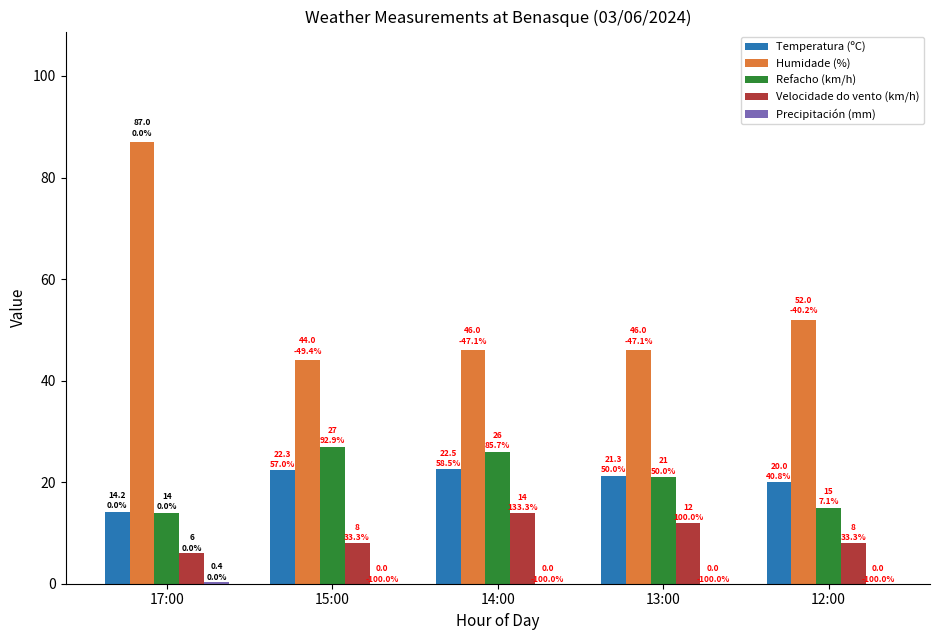

What is the total value across all series at 14:00?

108.5